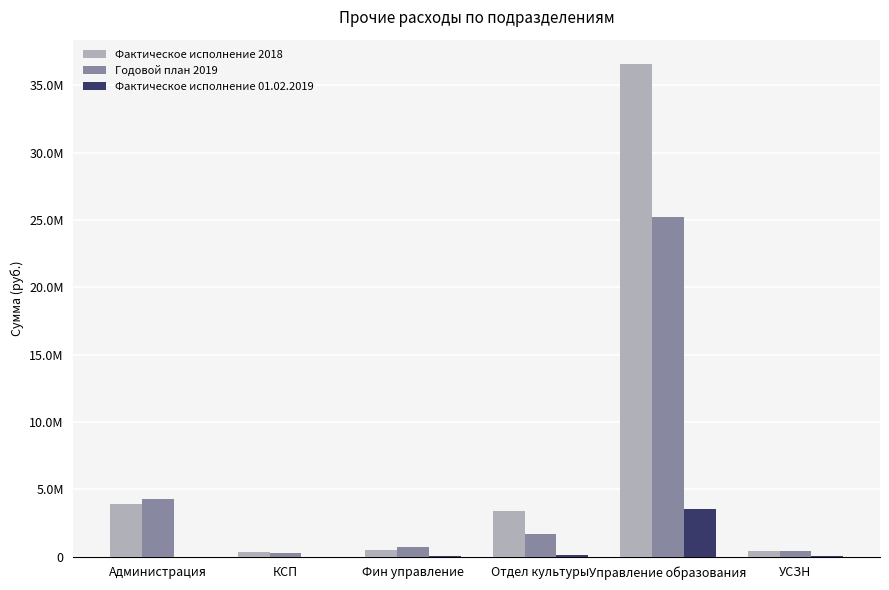

Does the chart contain stacked bars?

No